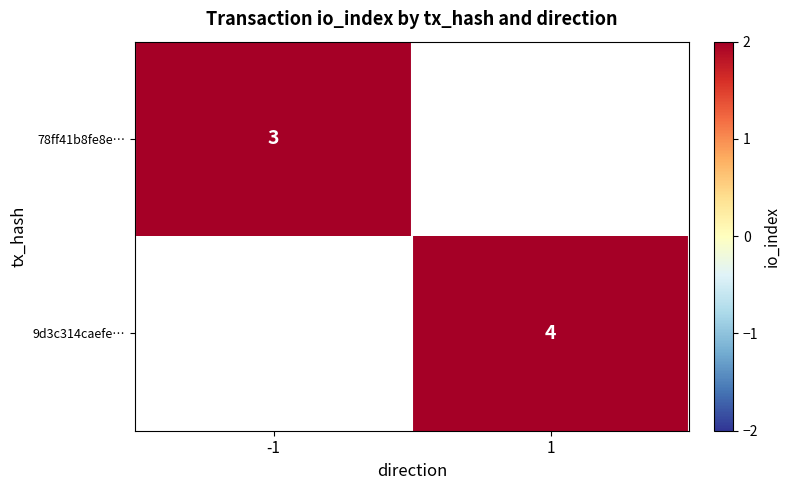

True or false: 9d3c314caefe… has a value of 4 at 1.

True